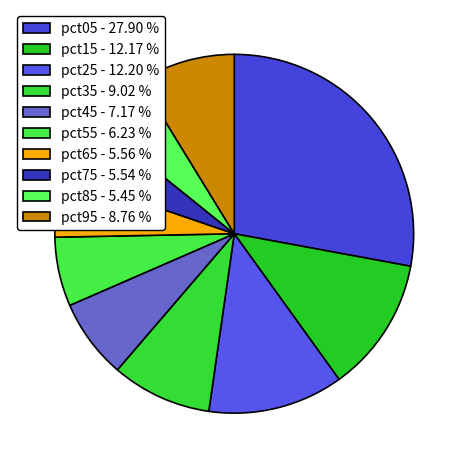

True or false: pct65 accounts for 6% of the total.

True